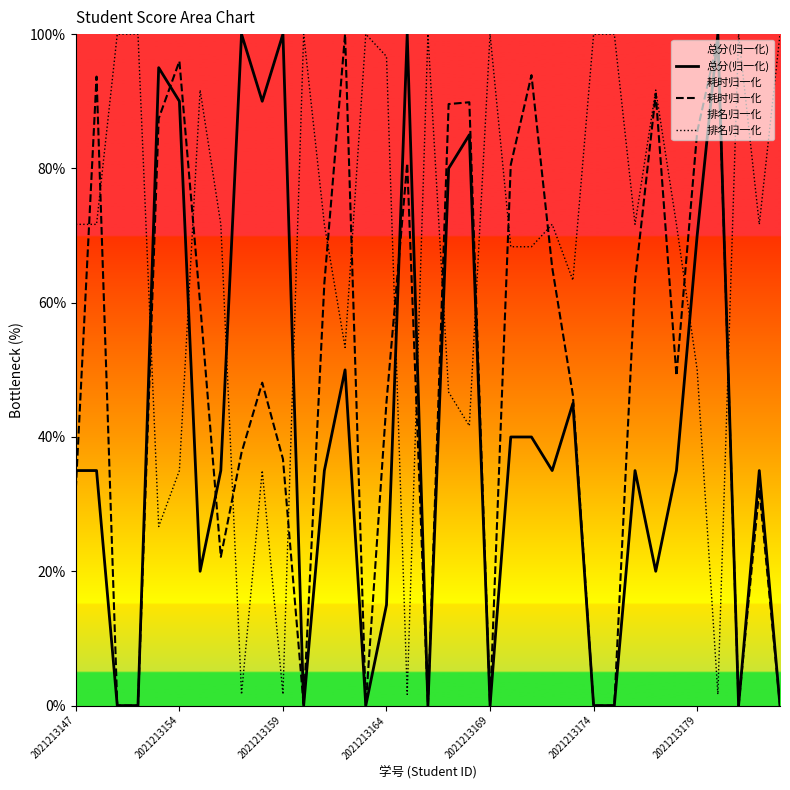

After their last crossing, which series has the higher values: 耗时归一化 or 排名归一化?

排名归一化